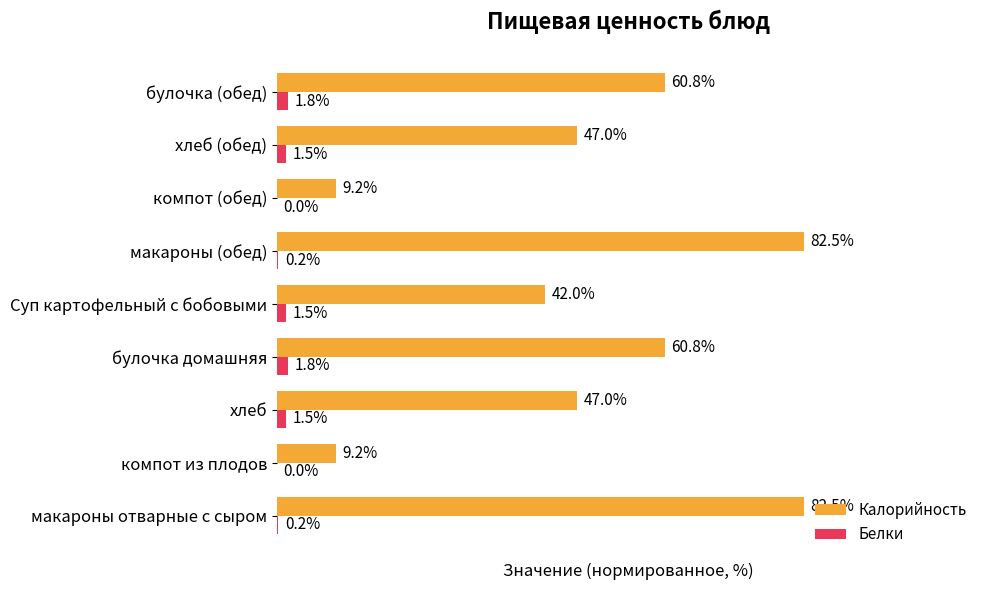

Which series changed the most between булочка домашняя and Суп картофельный с бобовыми?

Калорийность